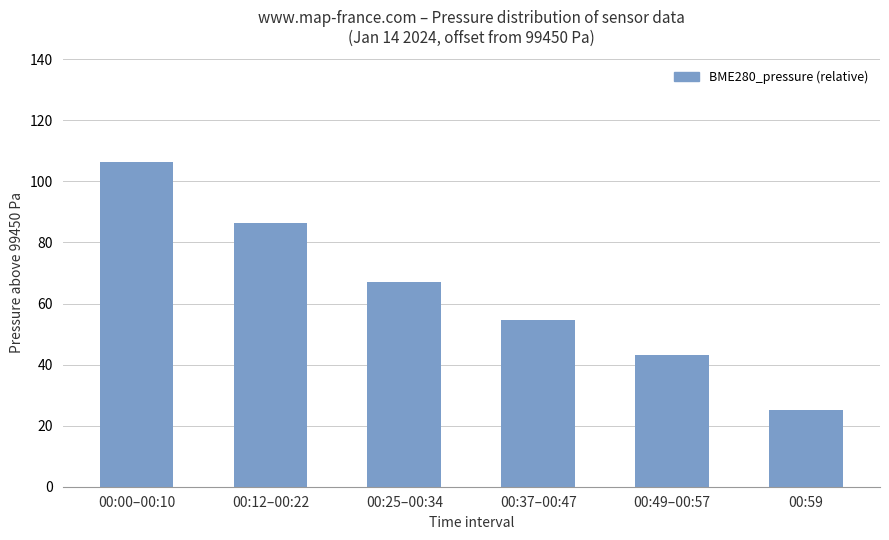

Reading left to right, extract all data points from this chart.

106.4	86.5	67.1	54.8	43.2	25.1